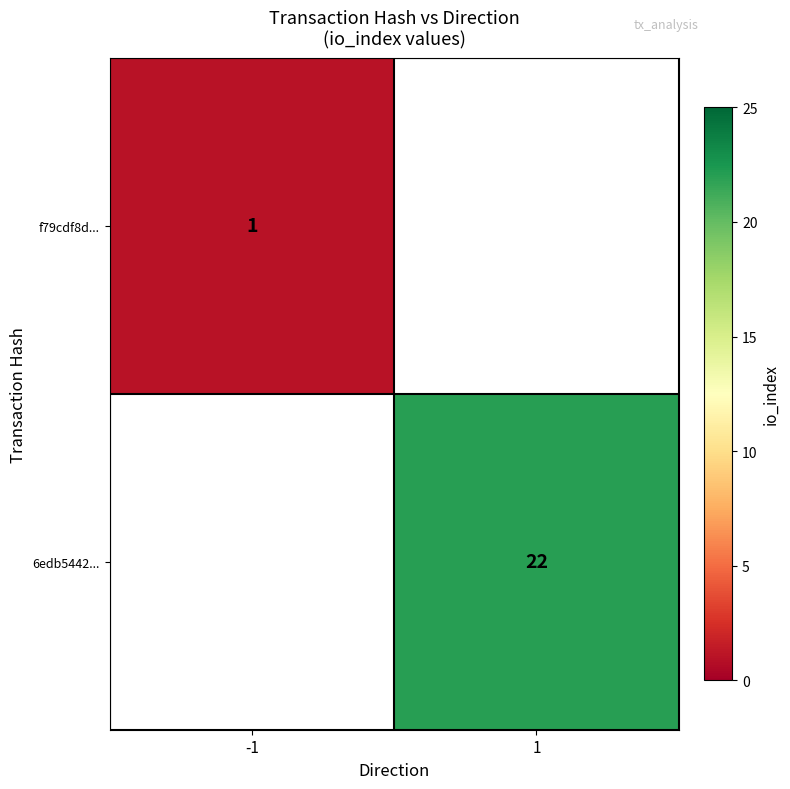

The 6edb5442... series shows 22 at 1. True or false?

True